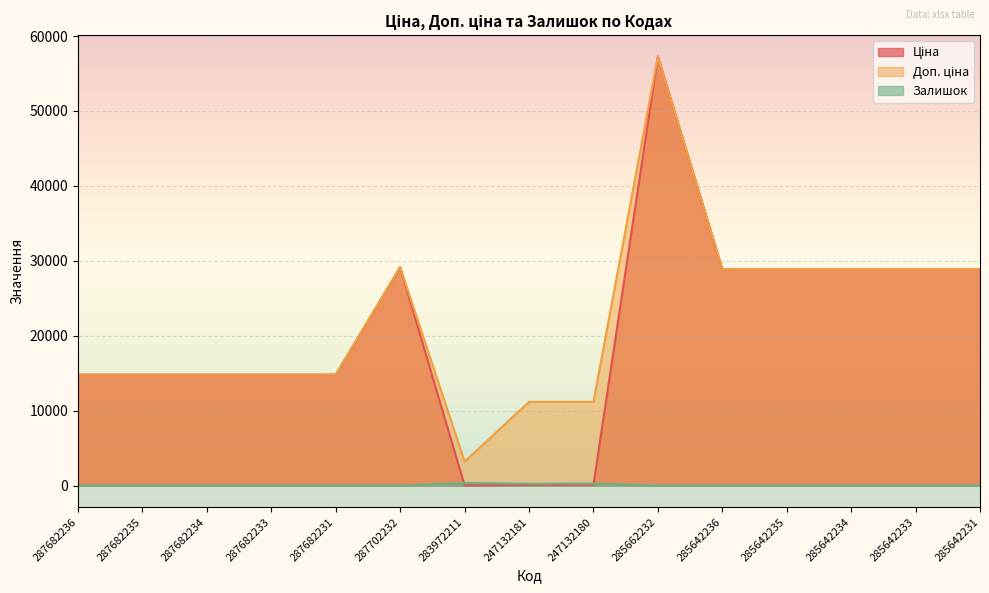

Which has a higher value, 287682235 or 287682234?

287682235